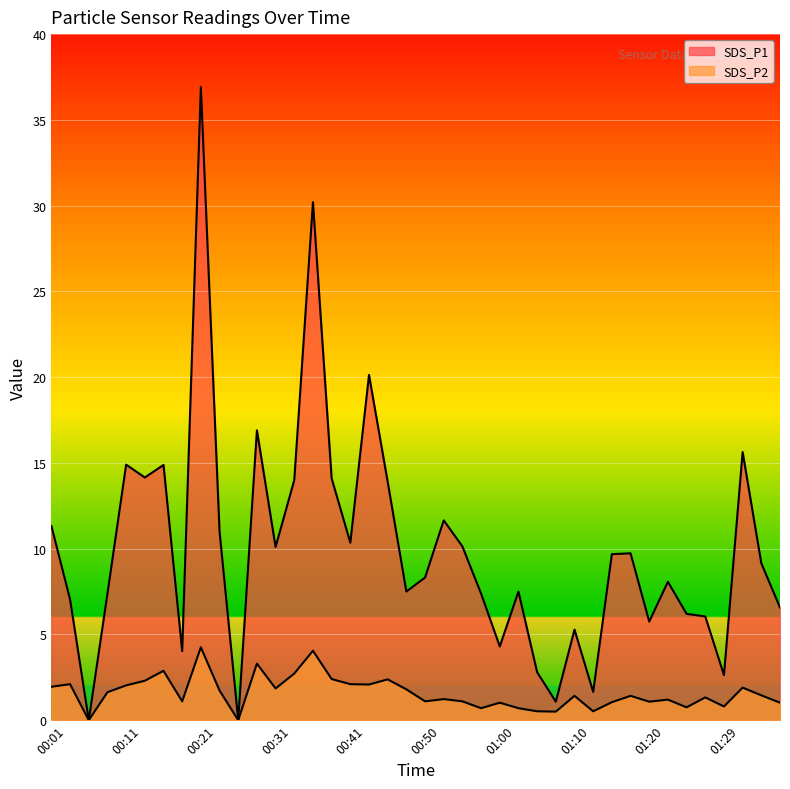

How many values in SDS_P2 are above zero?

38